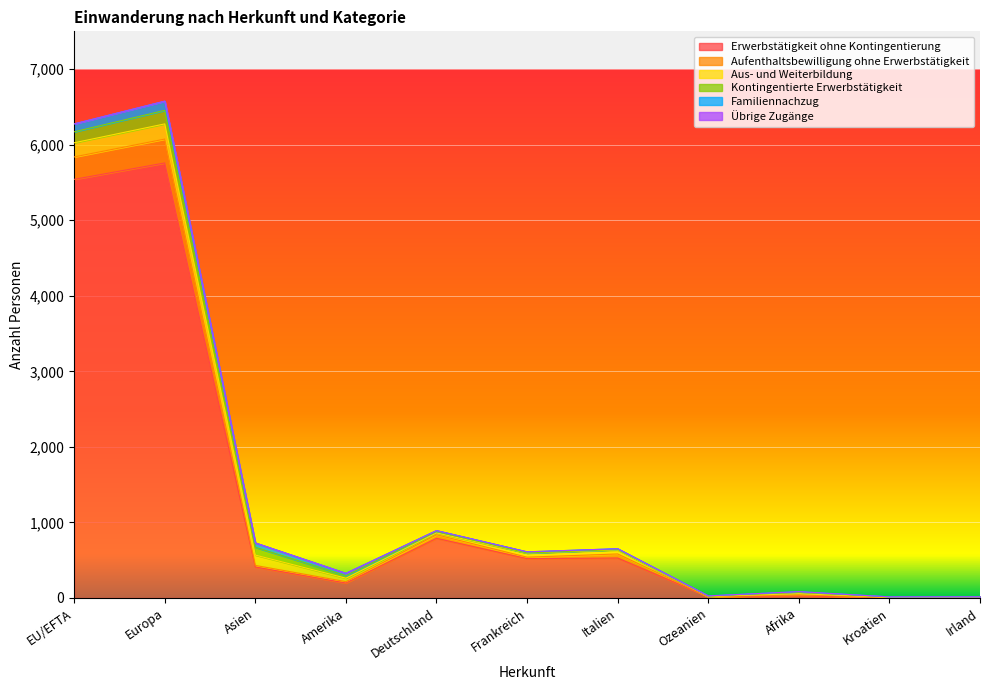

What is the label of the 4th point from the left?

Amerika